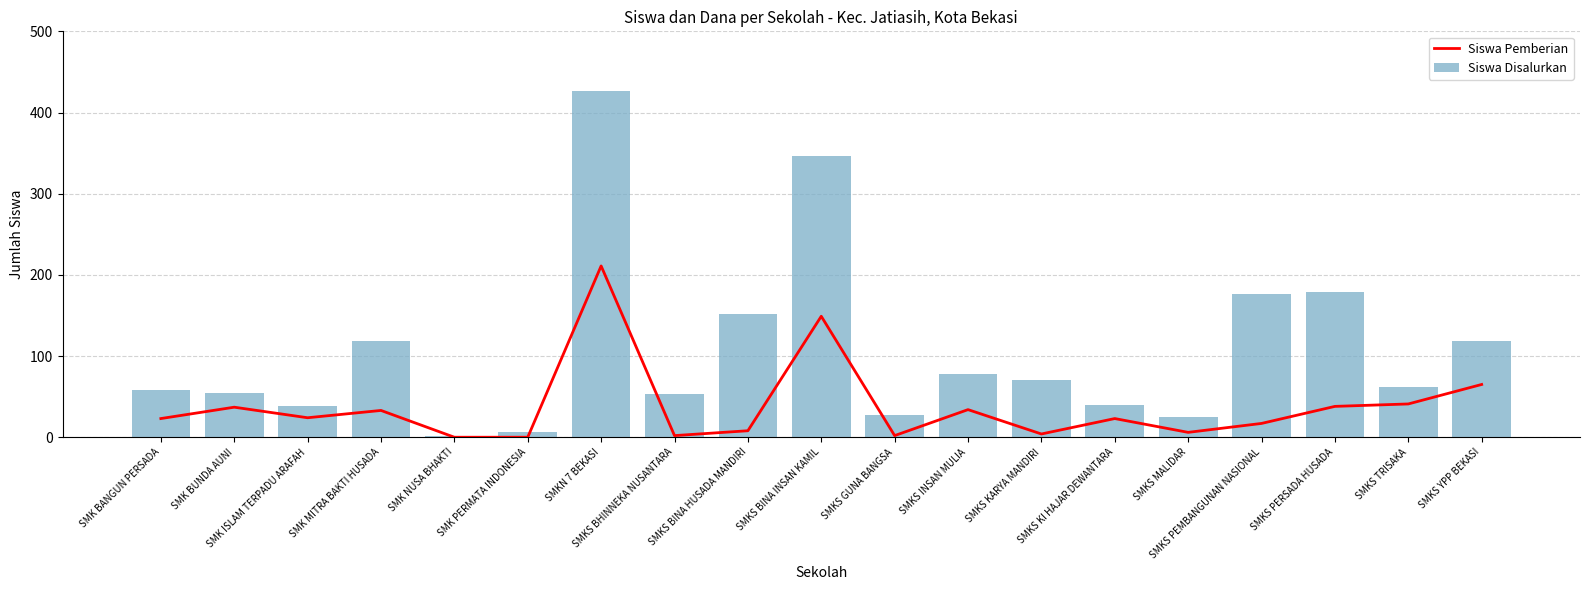

Reading left to right, list all the values displayed in this chart.

Siswa Pemberian: 23	37	24	33	0	0	211	2	8	149	2	34	4	23	6	17	38	41	65
Siswa Disalurkan: 58	54	39	119	1	7	427	53	152	346	27	78	70	40	25	177	179	62	119